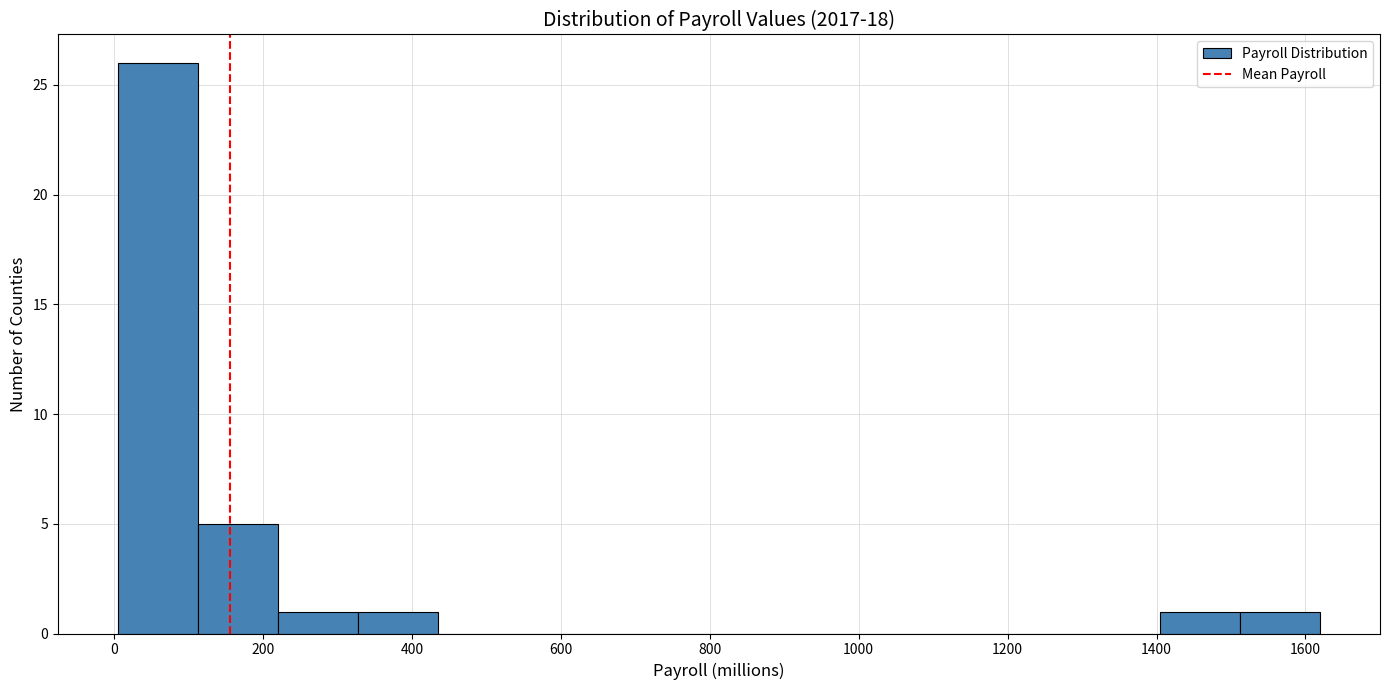

Reading left to right, list every bar in this chart as the range it spans on the x-axis followed by its height. Neither the bar edges nor the heights are printed on the chart, so give them approximately, as read against the axes.

0 to 120: 26
120 to 220: 5
220 to 320: 1
320 to 440: 1
440 to 540: 0
540 to 660: 0
660 to 760: 0
760 to 860: 0
860 to 980: 0
980 to 1080: 0
1080 to 1180: 0
1180 to 1300: 0
1300 to 1400: 0
1400 to 1520: 1
1520 to 1620: 1